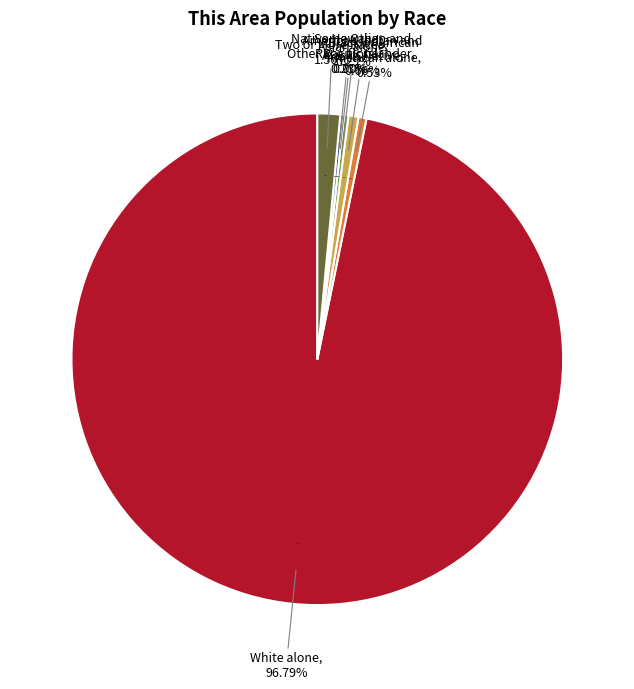

Combined, do Native Hawaiian and Other Pacific Islander and White alone account for over 50%?

Yes